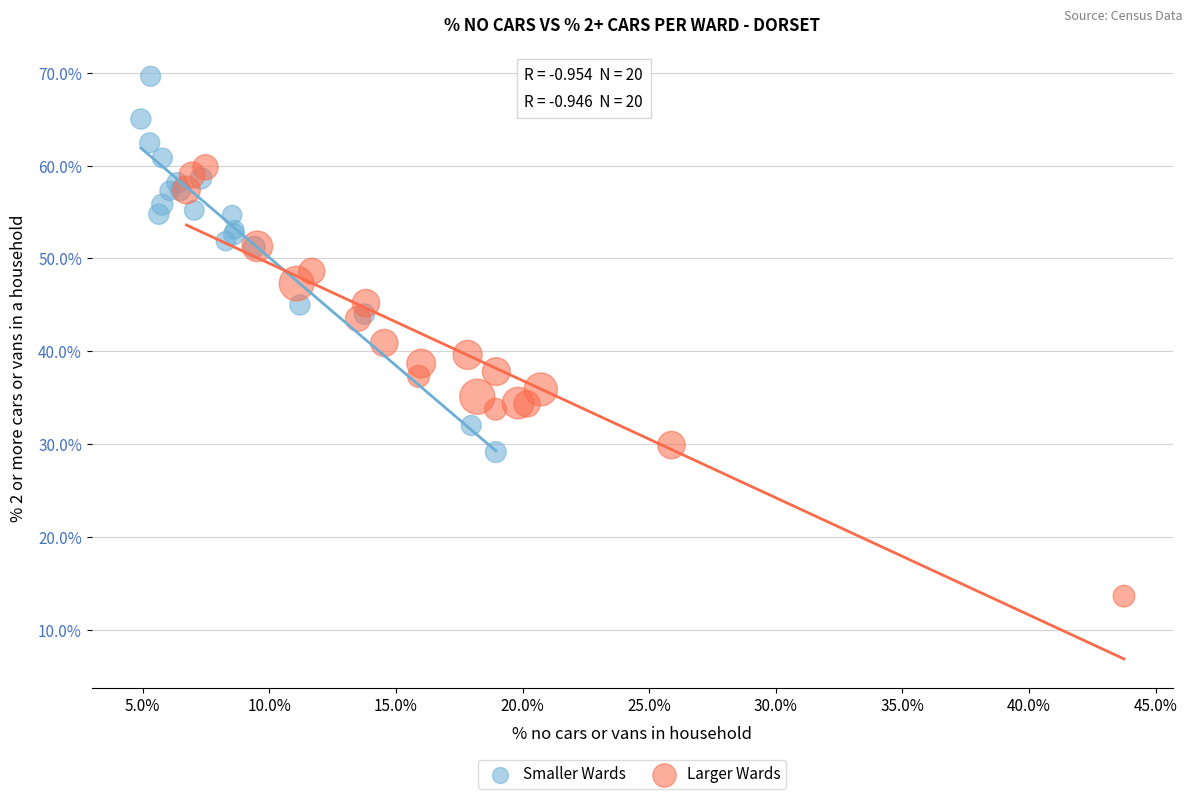

Which series has the widest spread of Y values?

Larger Wards